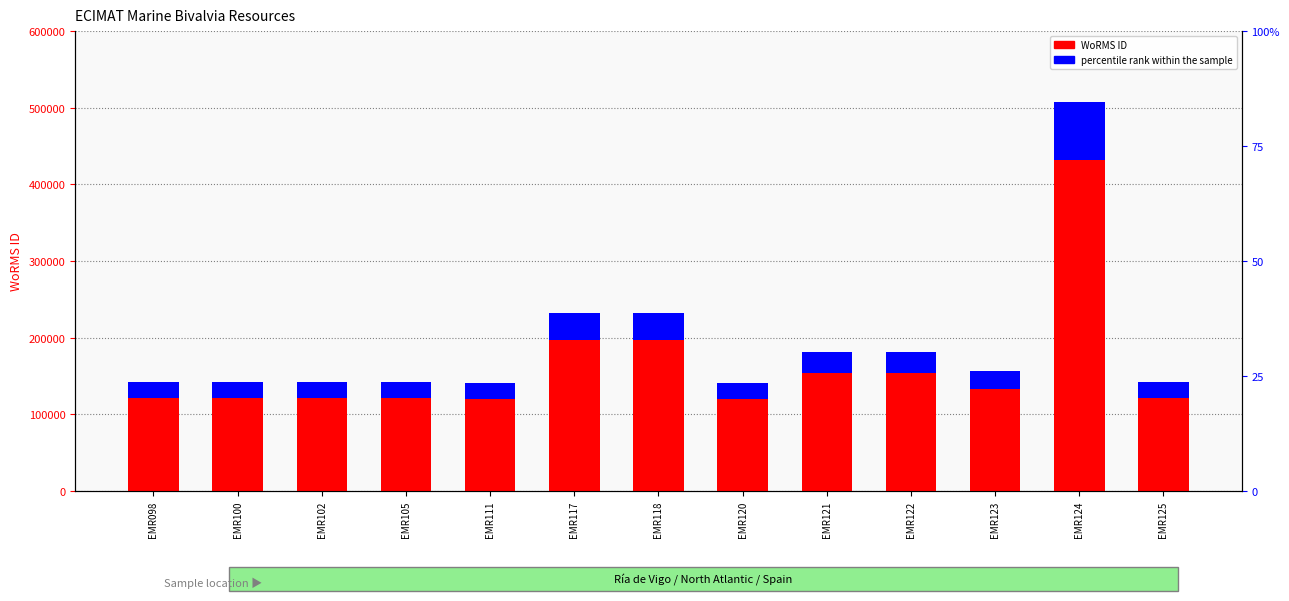

Reading right to left, what are all the values shown in this chart?

141936	507986	156494	181364	181362	140301	231750	231749	140728	141911	141909	141908	141906